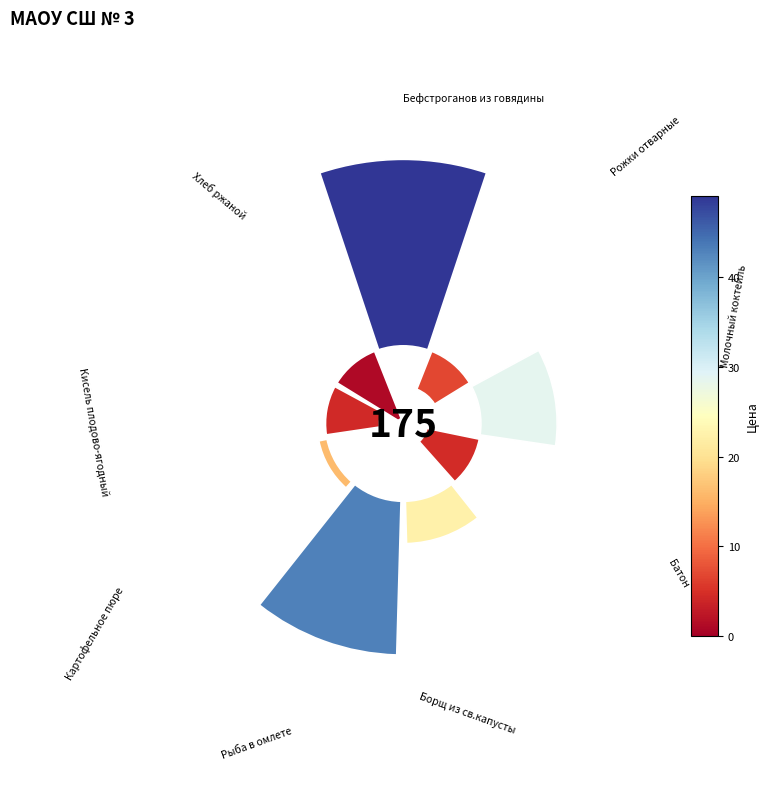

Is there any slice that represents more than half of the pie?

No